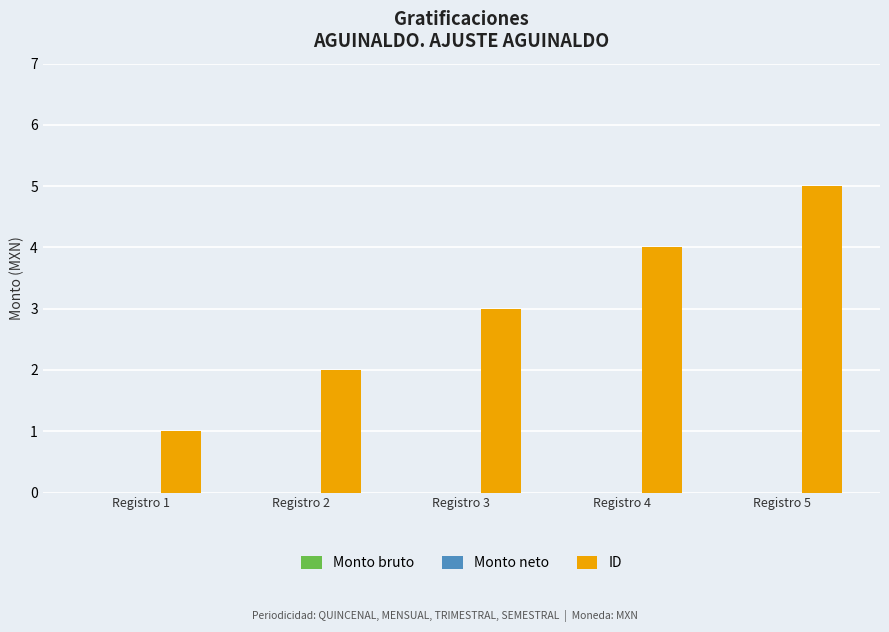

How many series are shown in this chart?

1